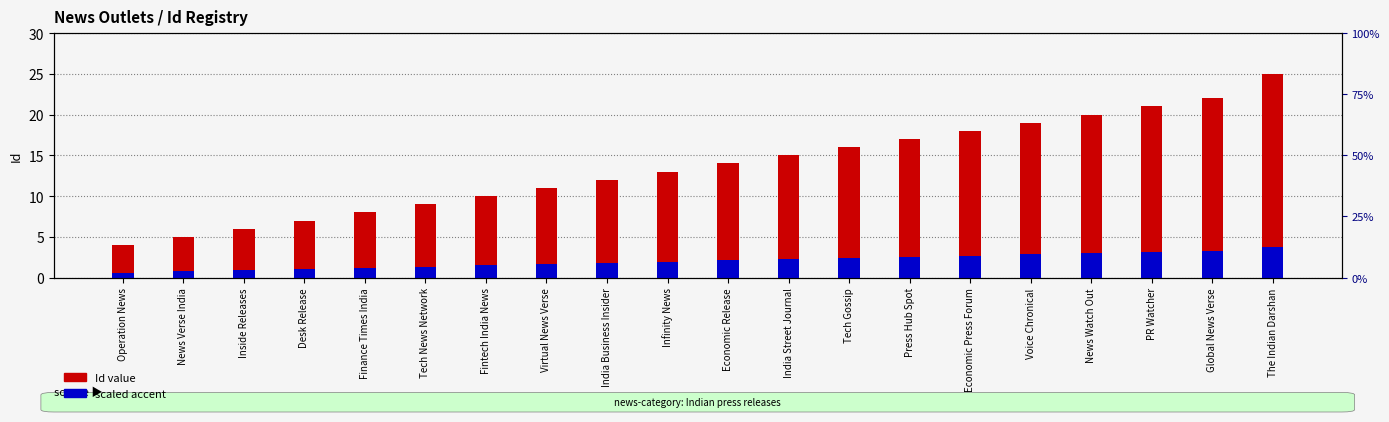

At which category does the chart reach its peak across all series?

The Indian Darshan